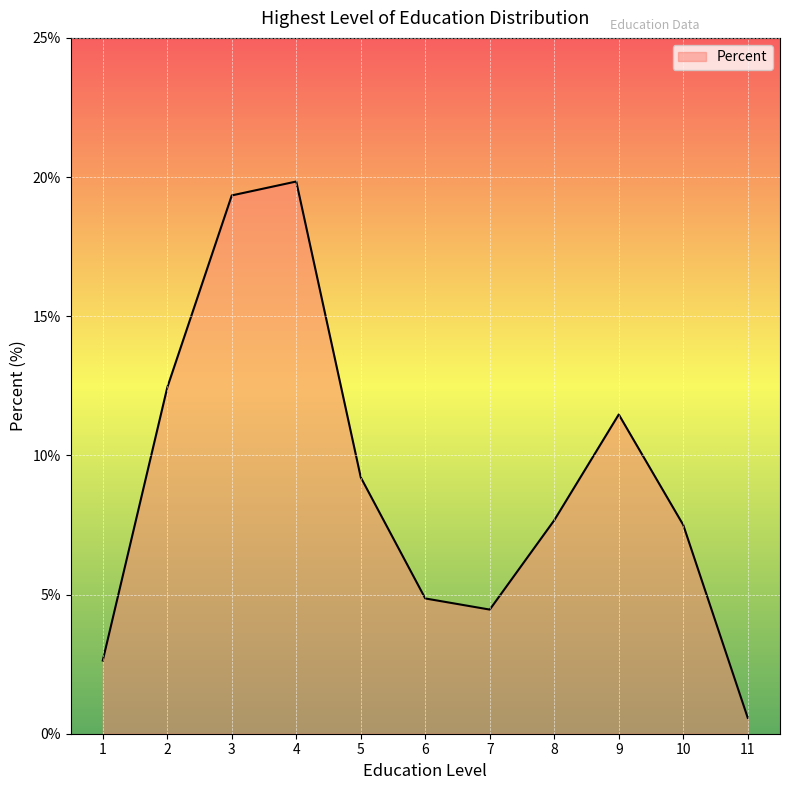

How many lines are shown in the chart?

1